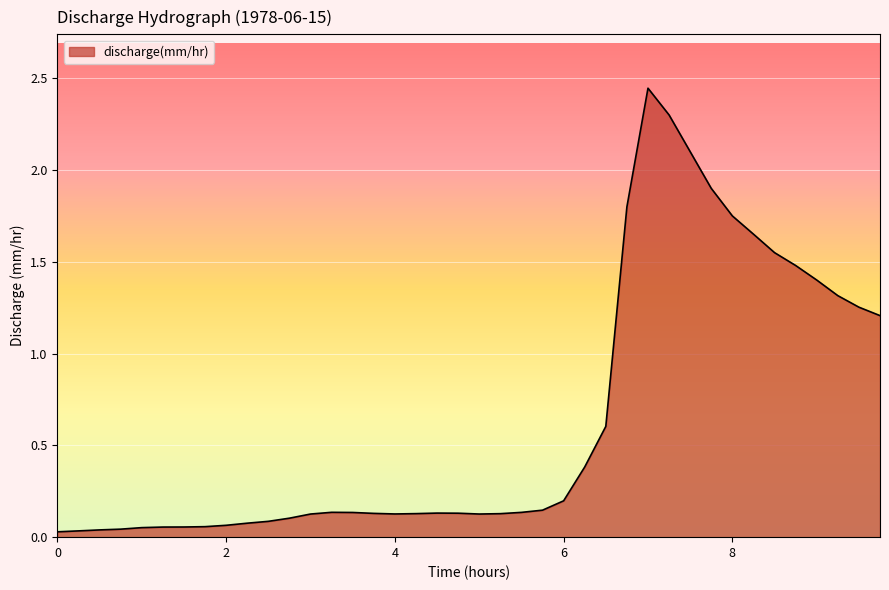

Is this an area chart (filled region under the line)?

Yes